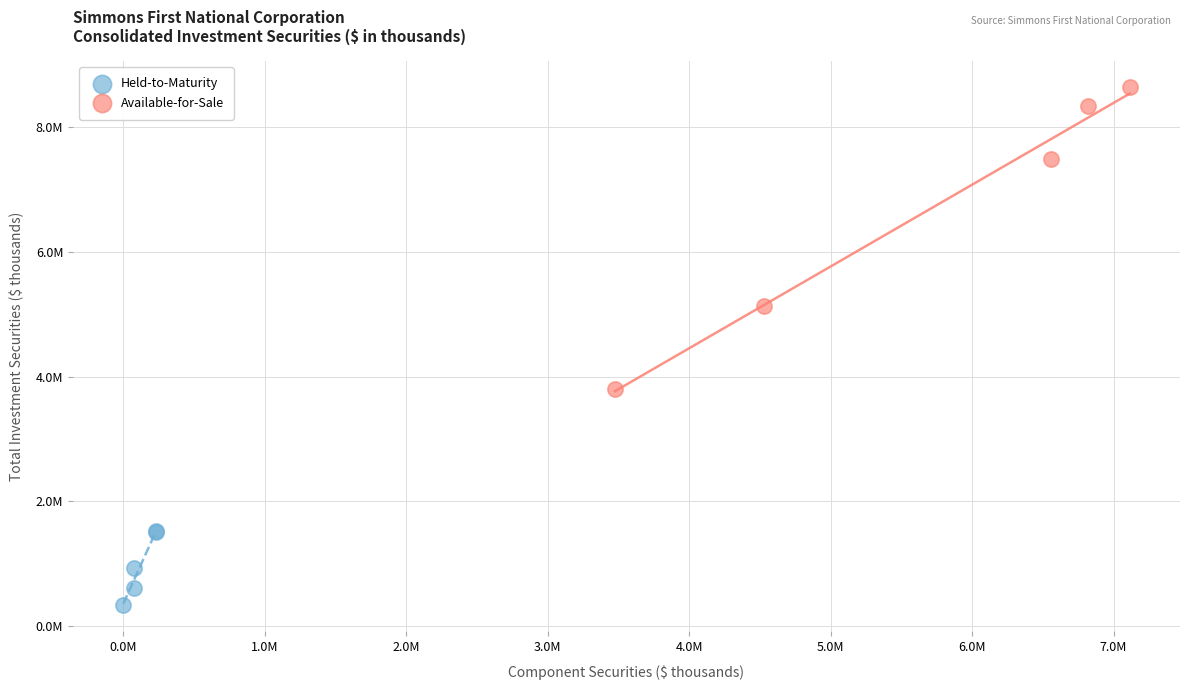

What are all the series names shown in the legend?

Held-to-Maturity, Available-for-Sale